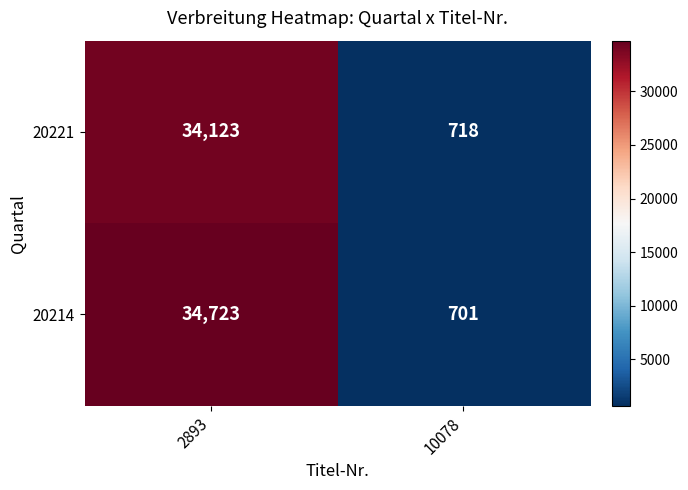

What is the difference between the highest and lowest values at 10078?

17